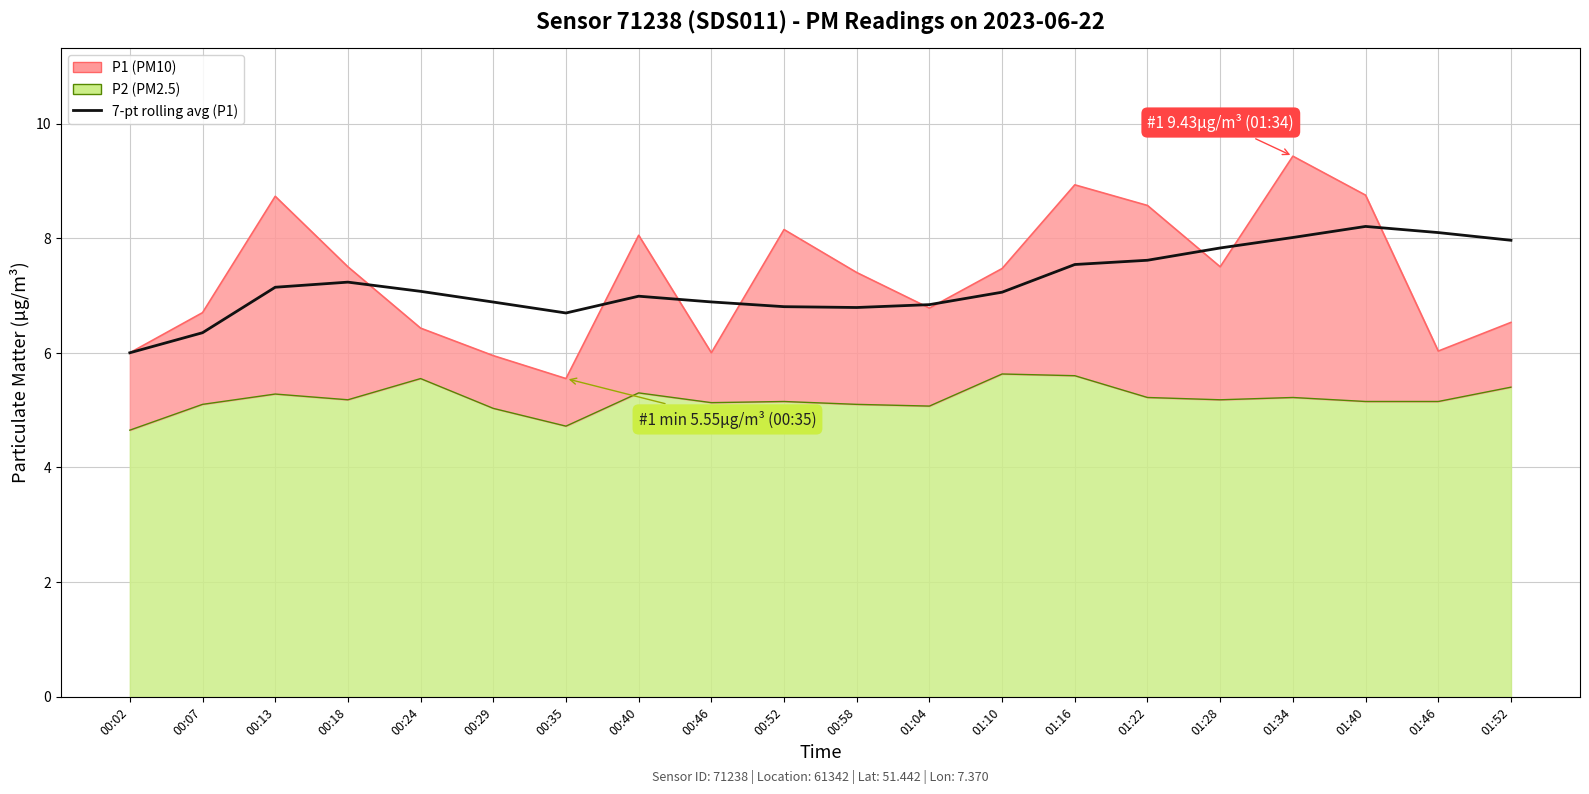

What value does the data have at 00:46?

6.9